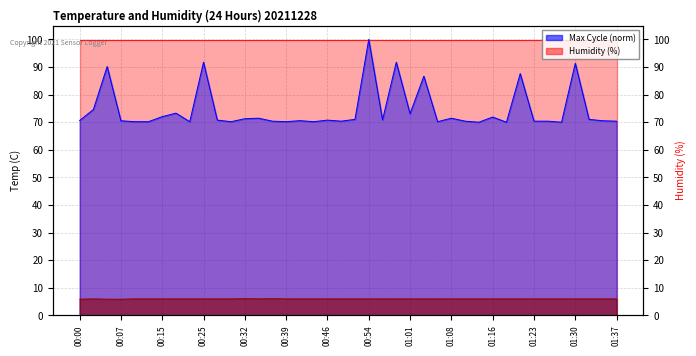

What is the label of the 2nd point from the left?

00:02